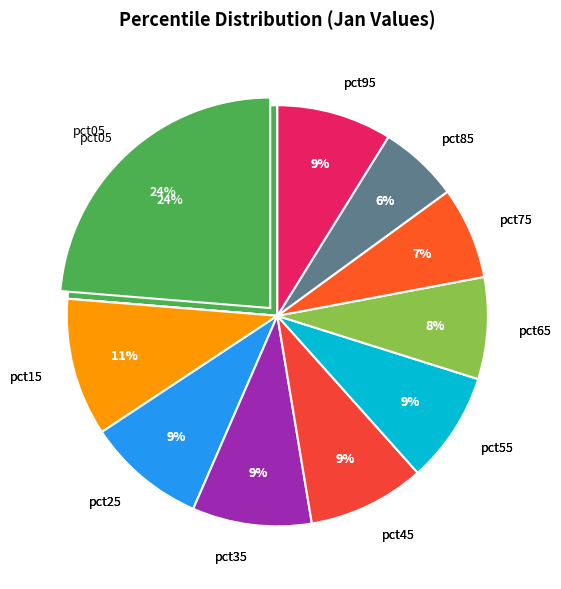

The pct35 slice represents 1% of the pie. True or false?

False